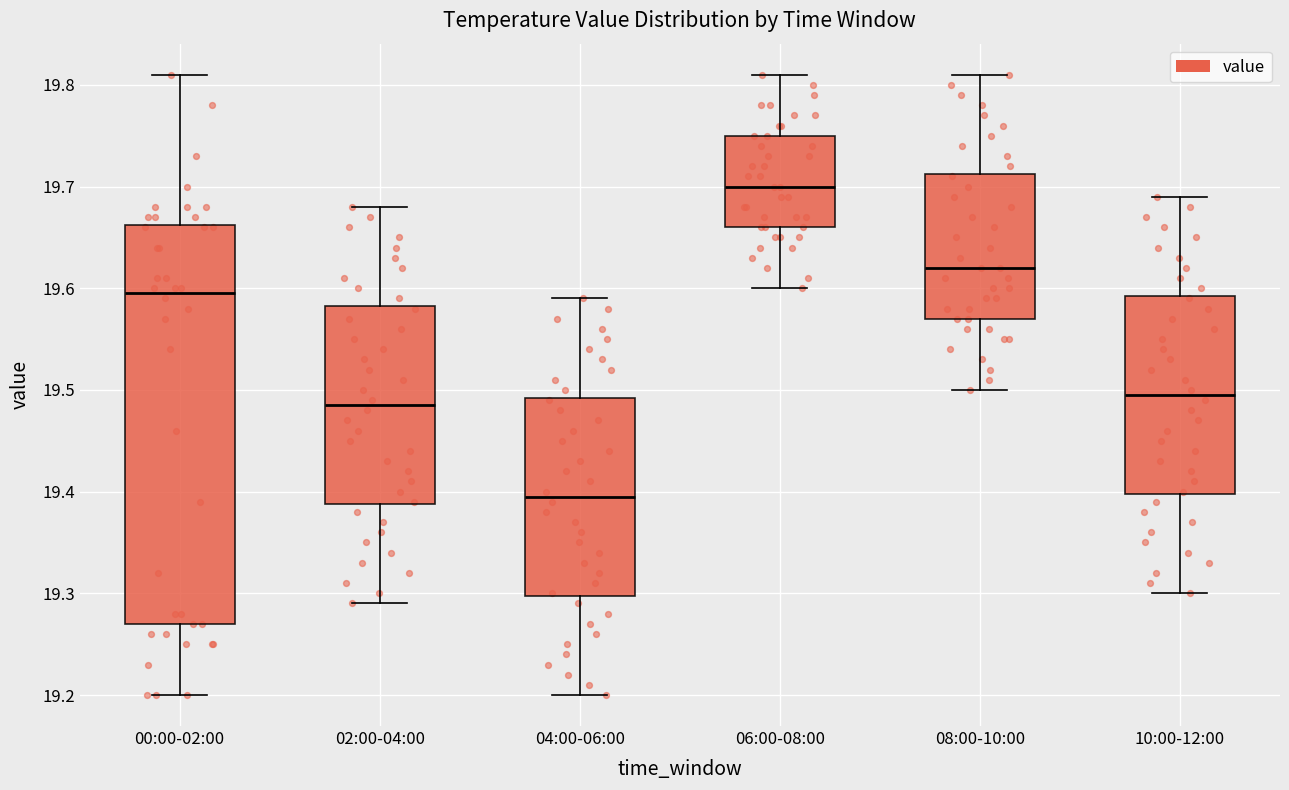

Reading left to right, transcribe this box plot: for each box, give where its median line is, the range the box spans, and where its two whiskers end, as read against the y-axis. The values are not printed on the chart, so give them approximately, as read against the axis.

00:00-02:00: median 19.60, box 19.27 to 19.66, whiskers 19.20 to 19.81
02:00-04:00: median 19.49, box 19.39 to 19.58, whiskers 19.29 to 19.68
04:00-06:00: median 19.40, box 19.30 to 19.49, whiskers 19.20 to 19.59
06:00-08:00: median 19.70, box 19.66 to 19.75, whiskers 19.60 to 19.81
08:00-10:00: median 19.62, box 19.57 to 19.71, whiskers 19.50 to 19.81
10:00-12:00: median 19.50, box 19.40 to 19.59, whiskers 19.30 to 19.69